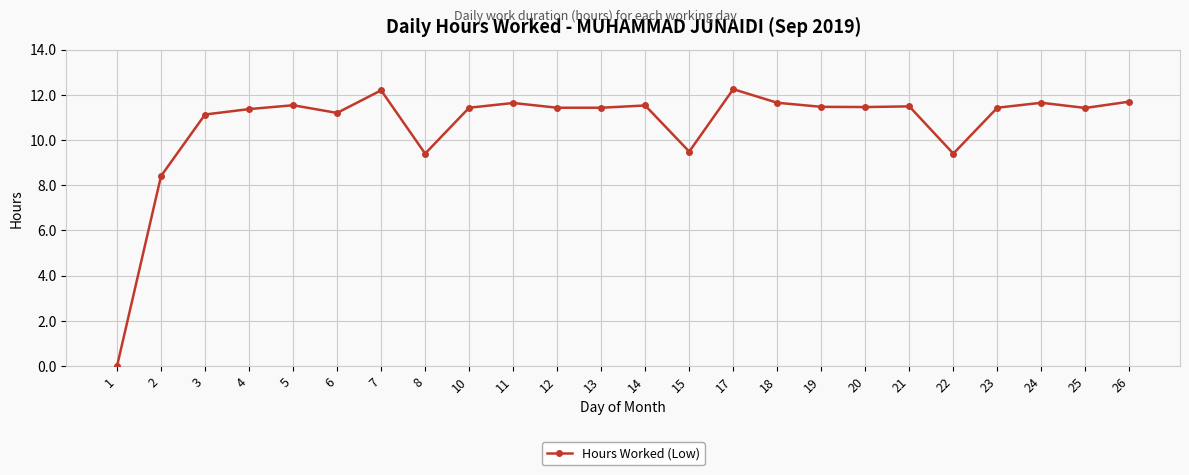

What is the sum of all values?

256.1